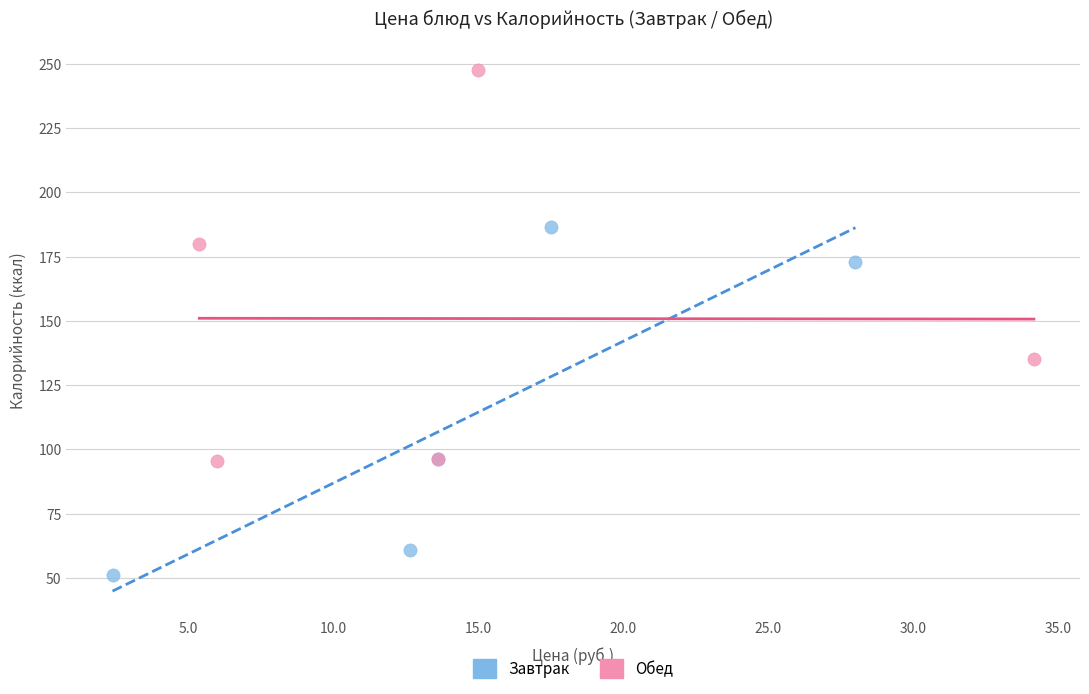

Which series reaches the maximum Y coordinate?

Обед